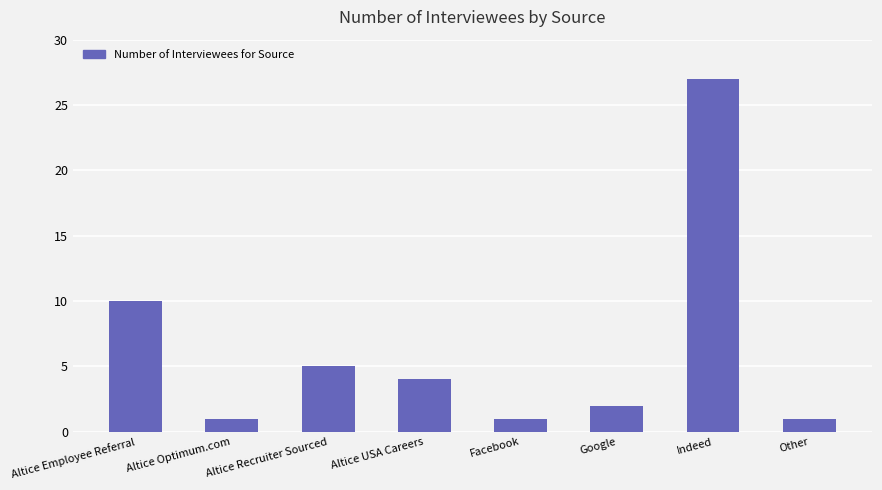

What is the approximate value at Indeed?

27